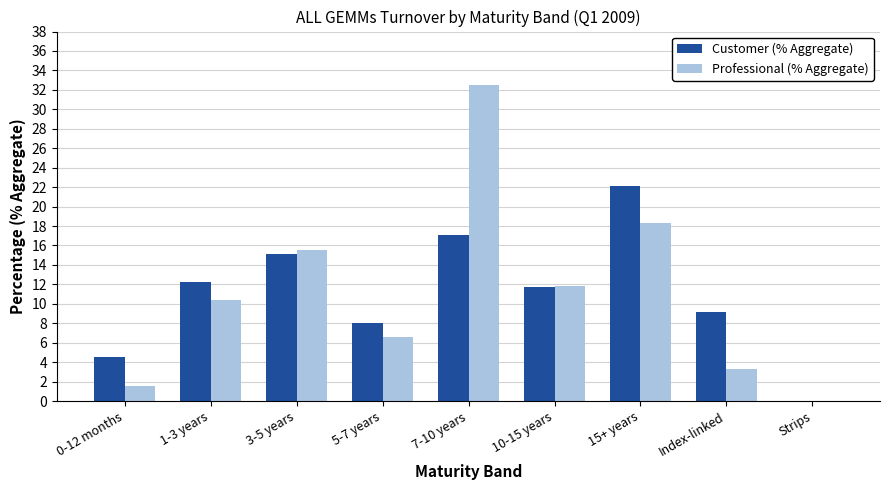

What is the average value of the Customer (% Aggregate) series?

11.1